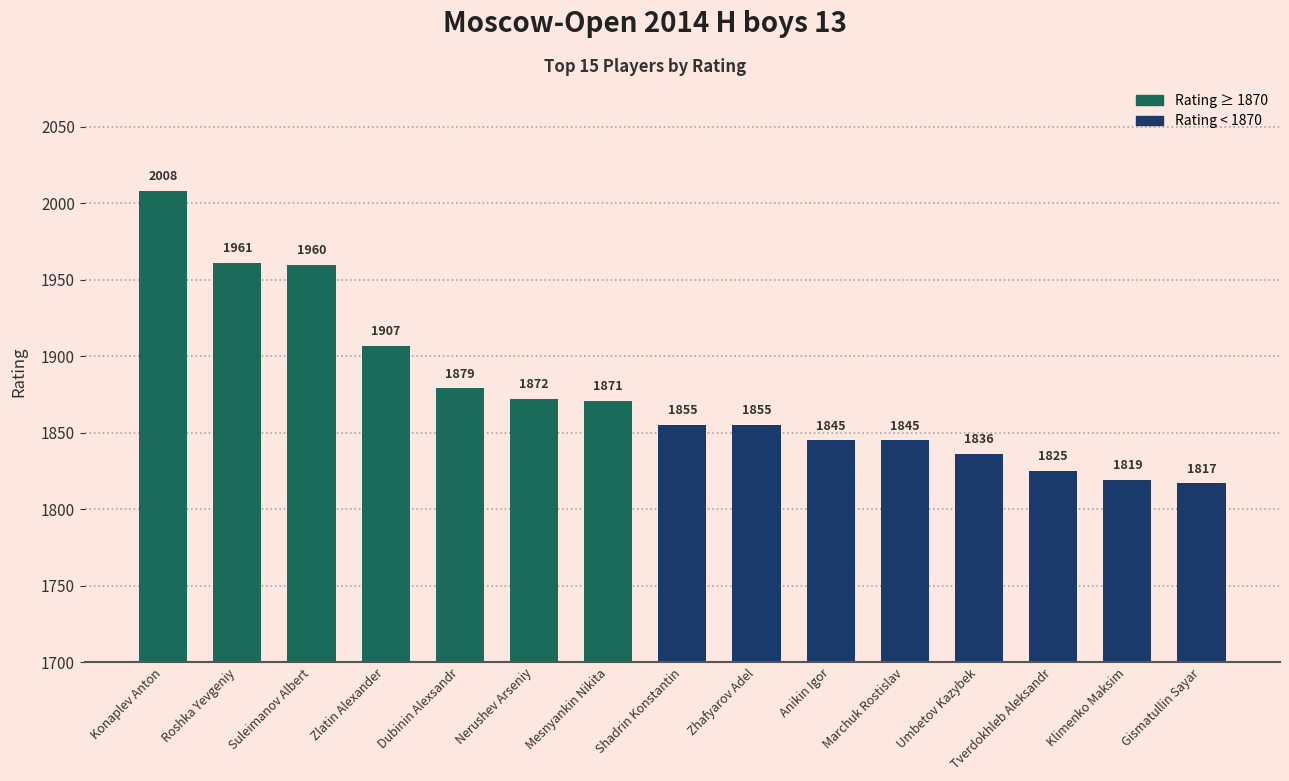

Count the number of categories in the chart.

15